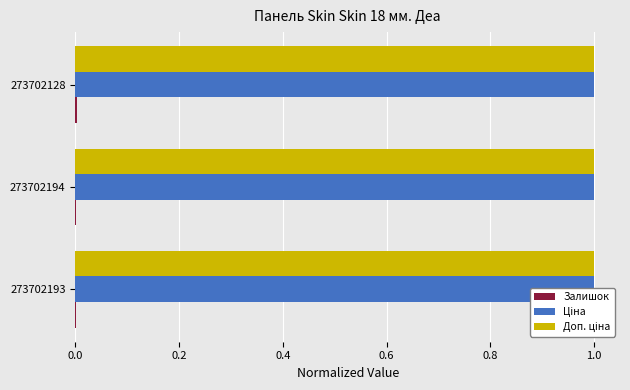

At 0.0, list the series in order from largest to smallest.

Ціна, Доп. ціна, Залишок